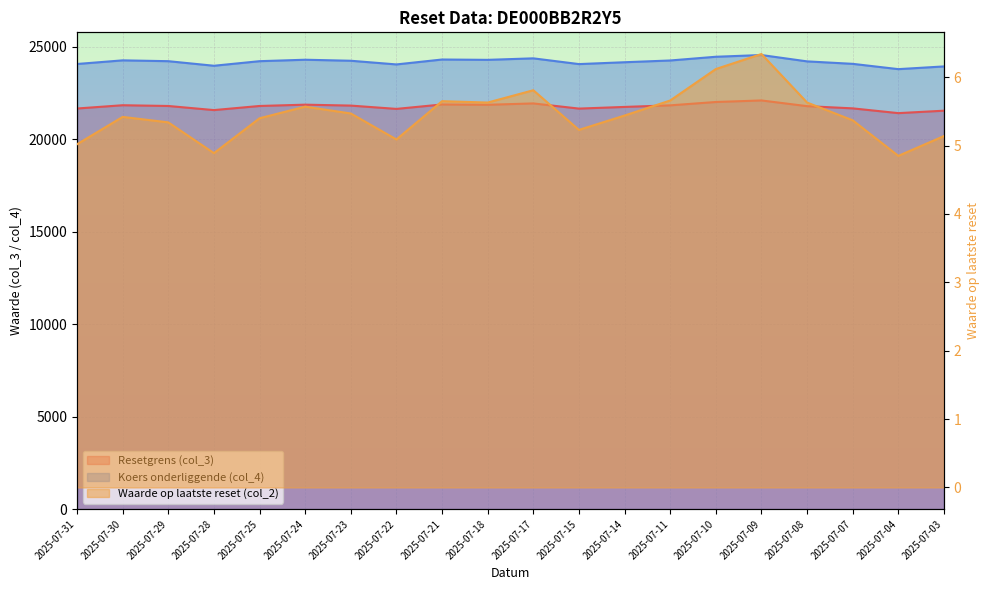

What is the average value of the Resetgrens (col_3) series?

21769.4